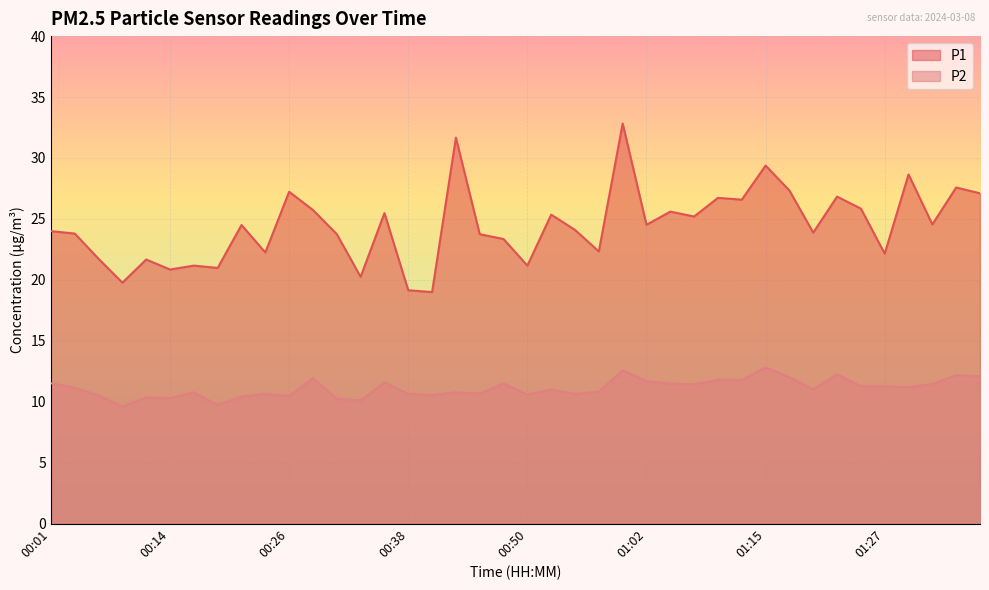

What is the difference between the P2 values at 00:06 and 00:50?

0.1